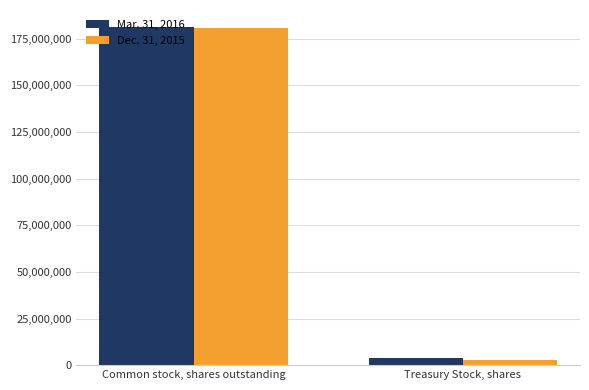

List the labels in order of Mar. 31, 2016 value, largest first.

Common stock, shares outstanding, Treasury Stock, shares